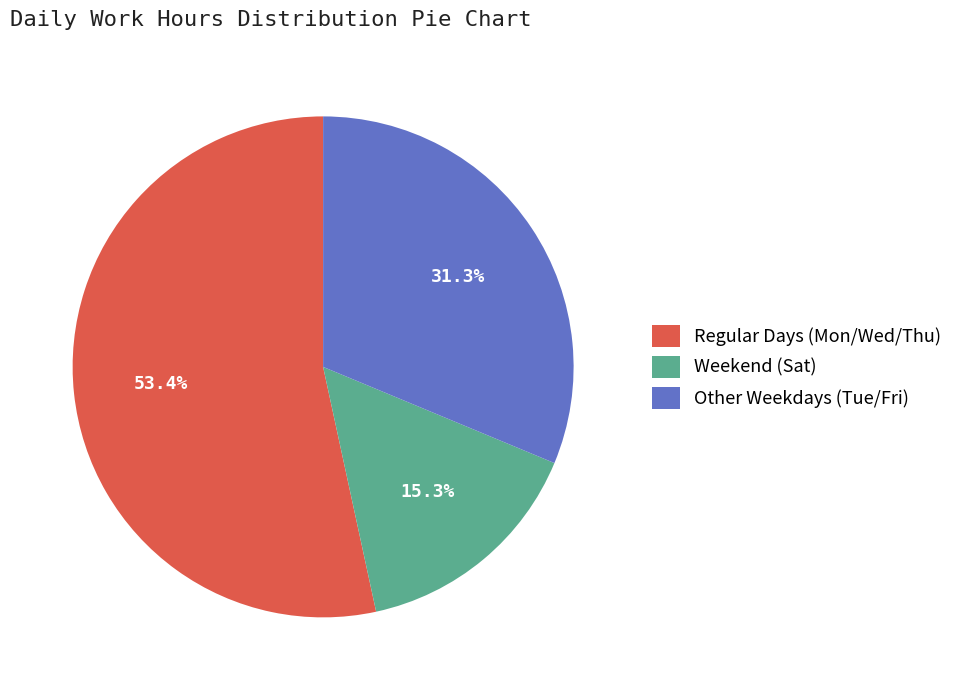

Rank the categories by value from highest to lowest.

Regular Days (Mon/Wed/Thu), Other Weekdays (Tue/Fri), Weekend (Sat)